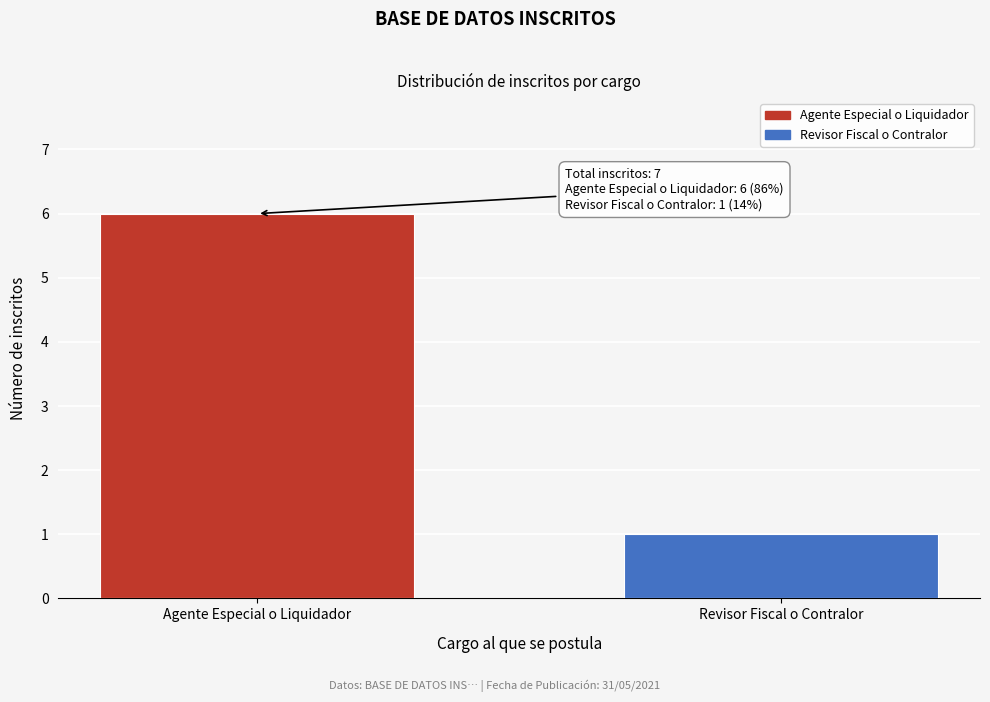

Reading left to right, list all the values displayed in this chart.

6	1